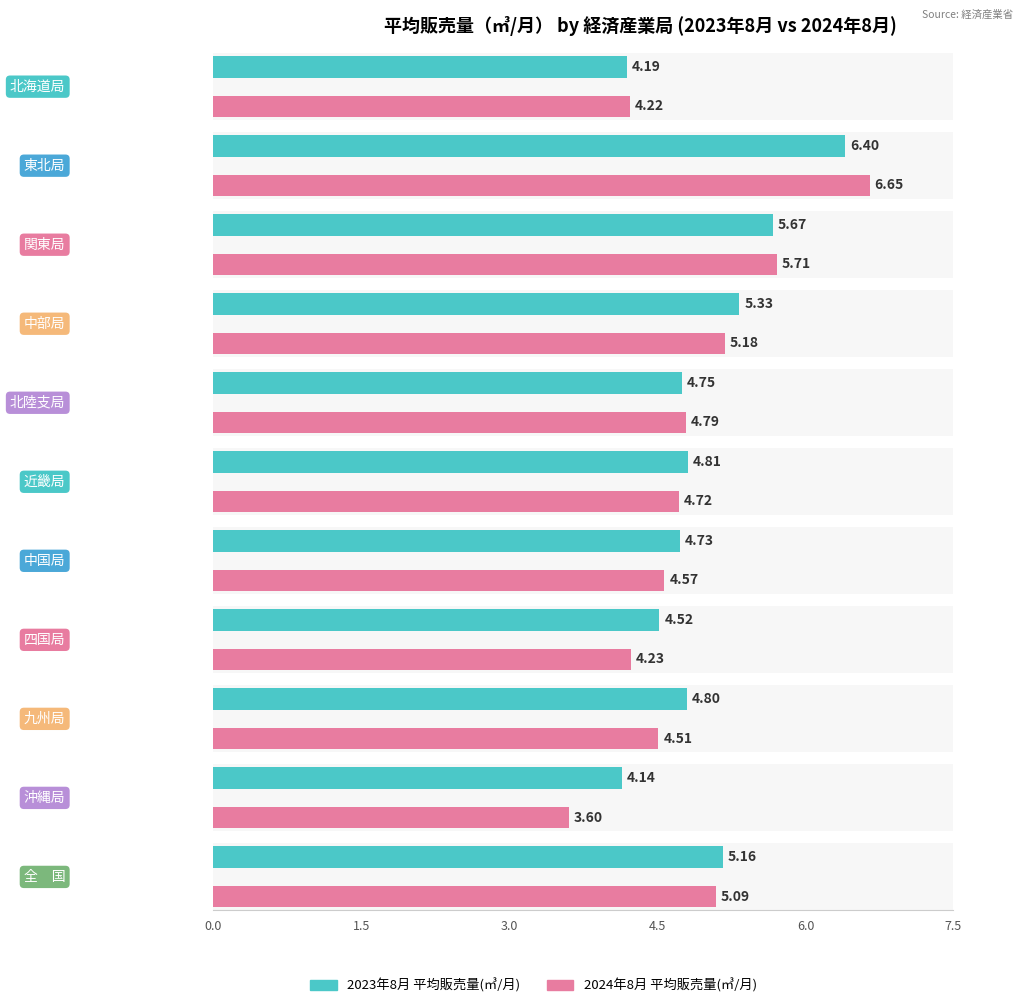

At which label does 2024年8月 平均販売量(㎥/月) first exceed 4?

北海道局